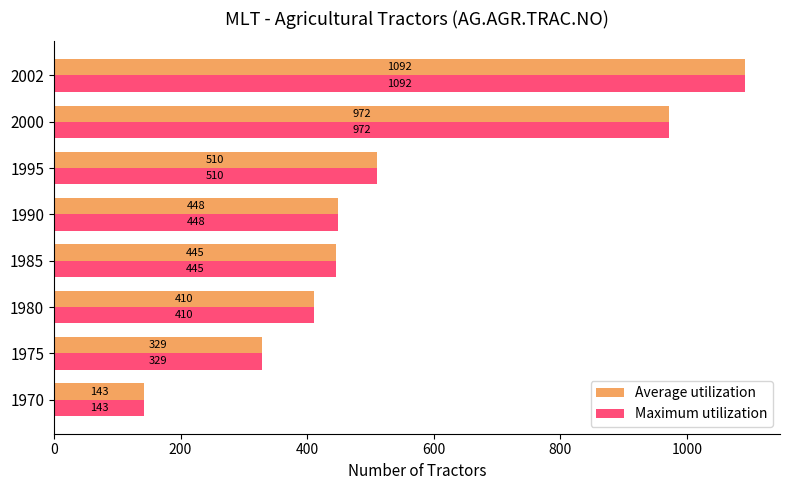

What is the difference between the maximum and second lowest values in the Maximum utilization series?

763